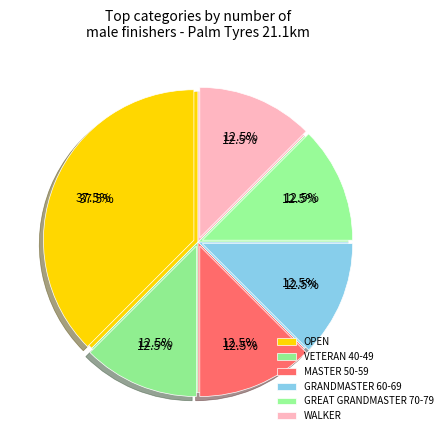

Rank the categories by value from lowest to highest.

VETERAN 40-49, MASTER 50-59, GRANDMASTER 60-69, GREAT GRANDMASTER 70-79, WALKER, OPEN